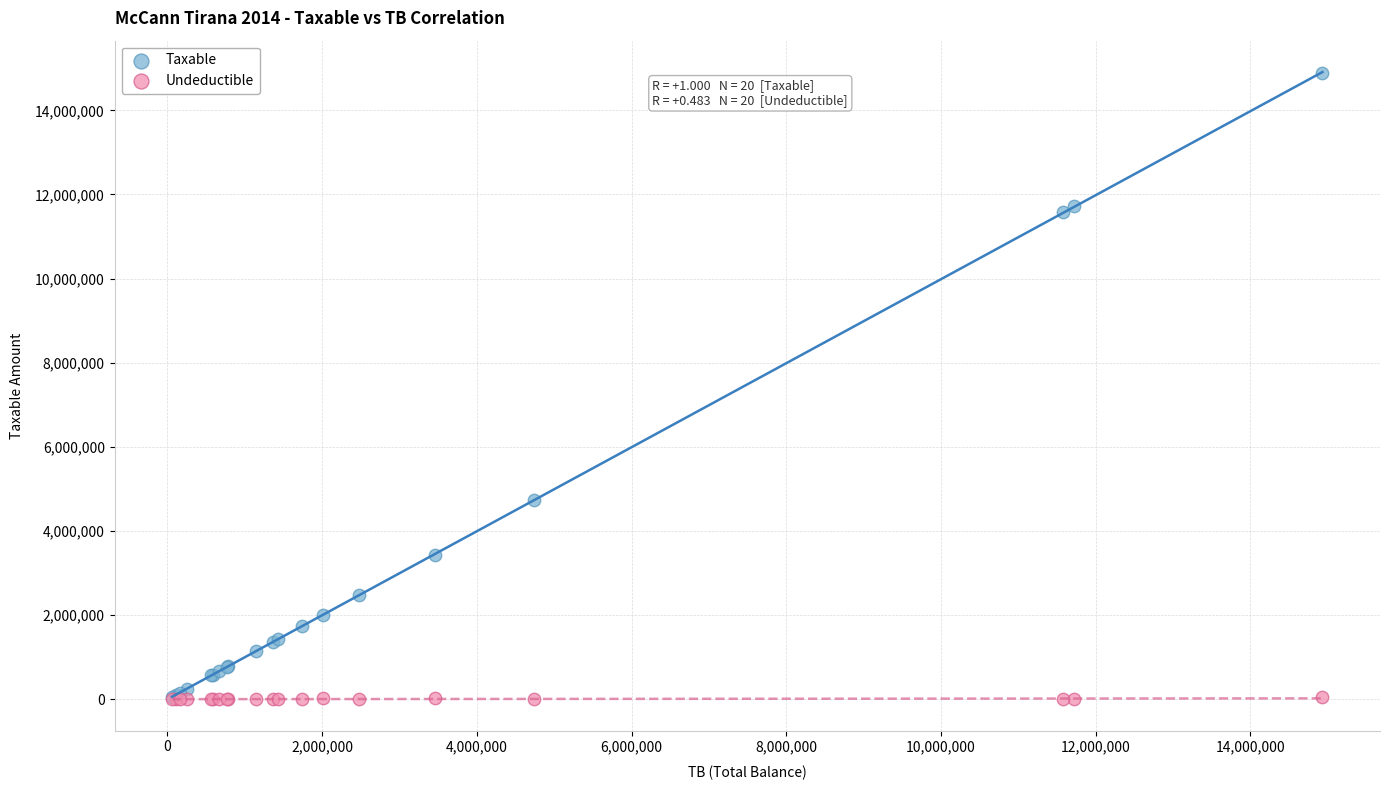

Across all series, what Y value is closest to 7443929?

4731146.9